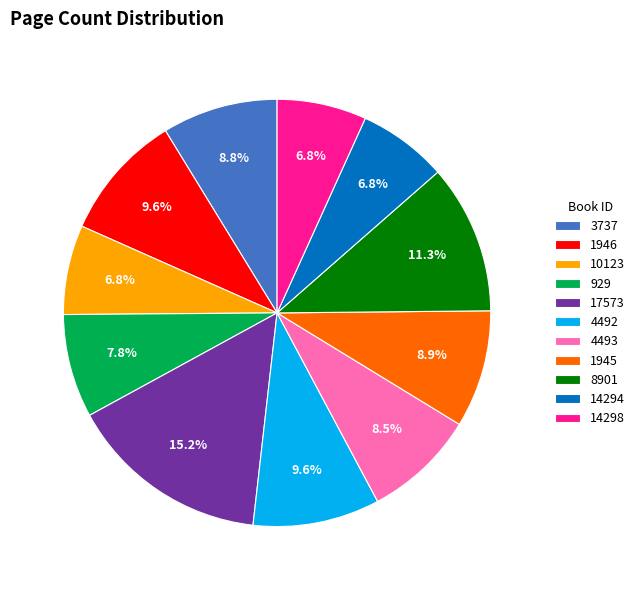

Which slice is the largest?

17573